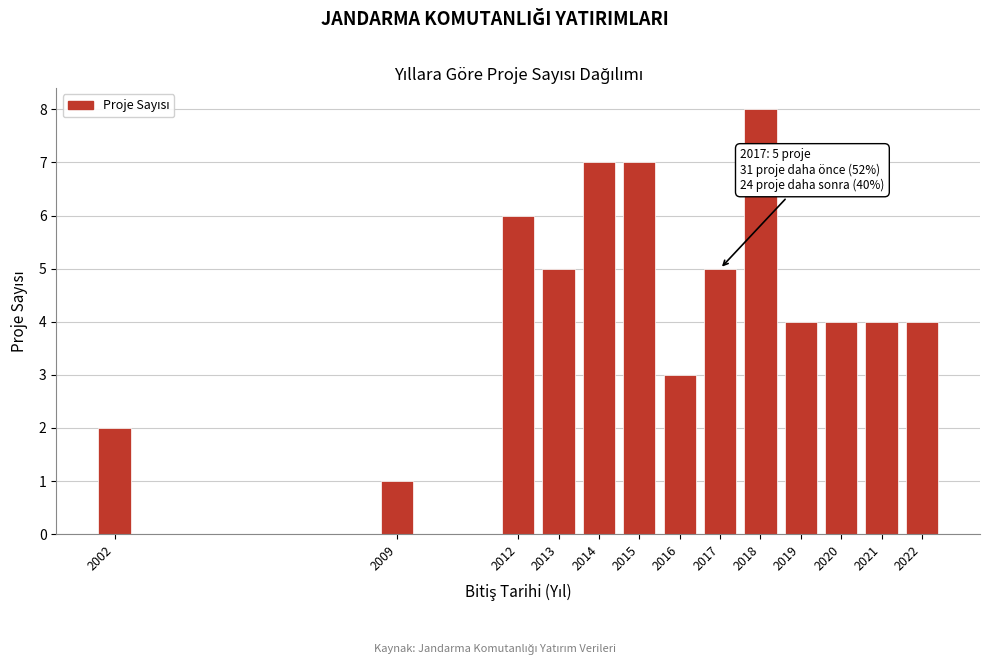

Reading left to right, extract all data points from this chart.

2	1	6	5	7	7	3	5	8	4	4	4	4